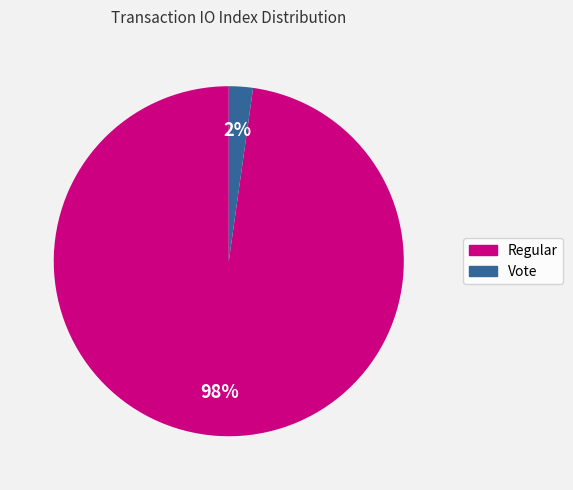

To the nearest percent, what percentage of the pie is Regular?

98%